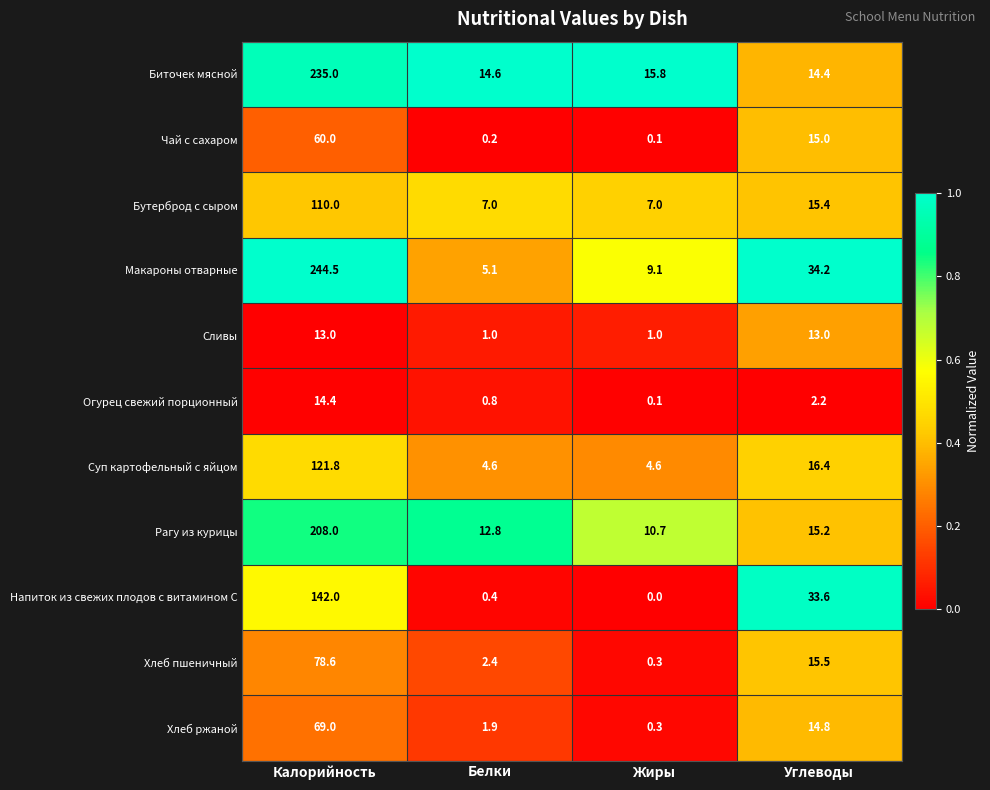

Which series has the largest range (max minus min)?

Макароны отварные